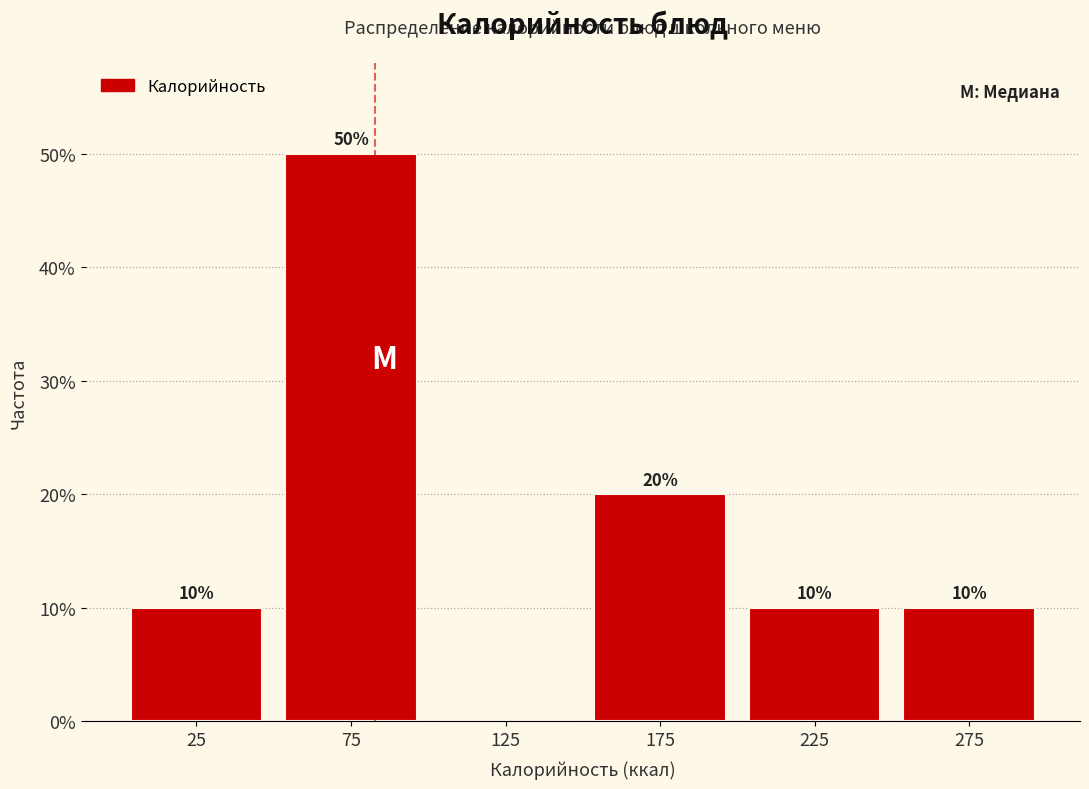

Which range on the x-axis has the tallest bar?

50 to 100